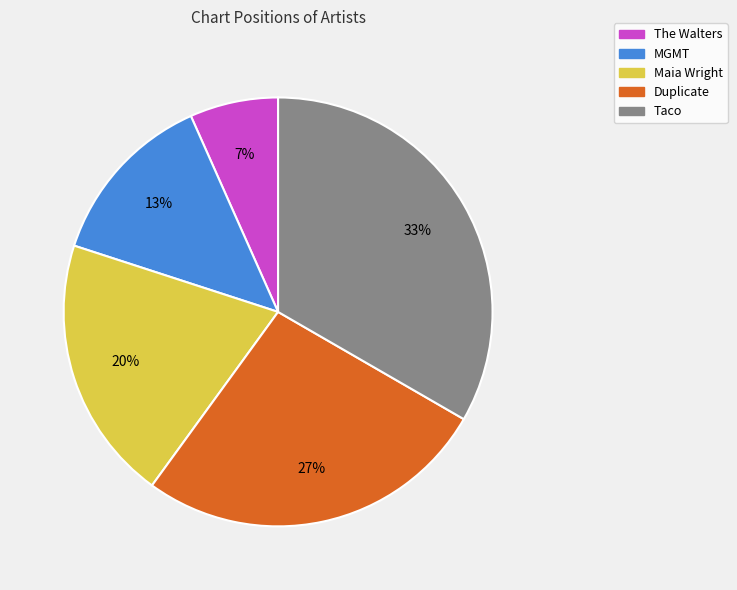

Rank the categories by value from highest to lowest.

Taco, Duplicate, Maia Wright, MGMT, The Walters